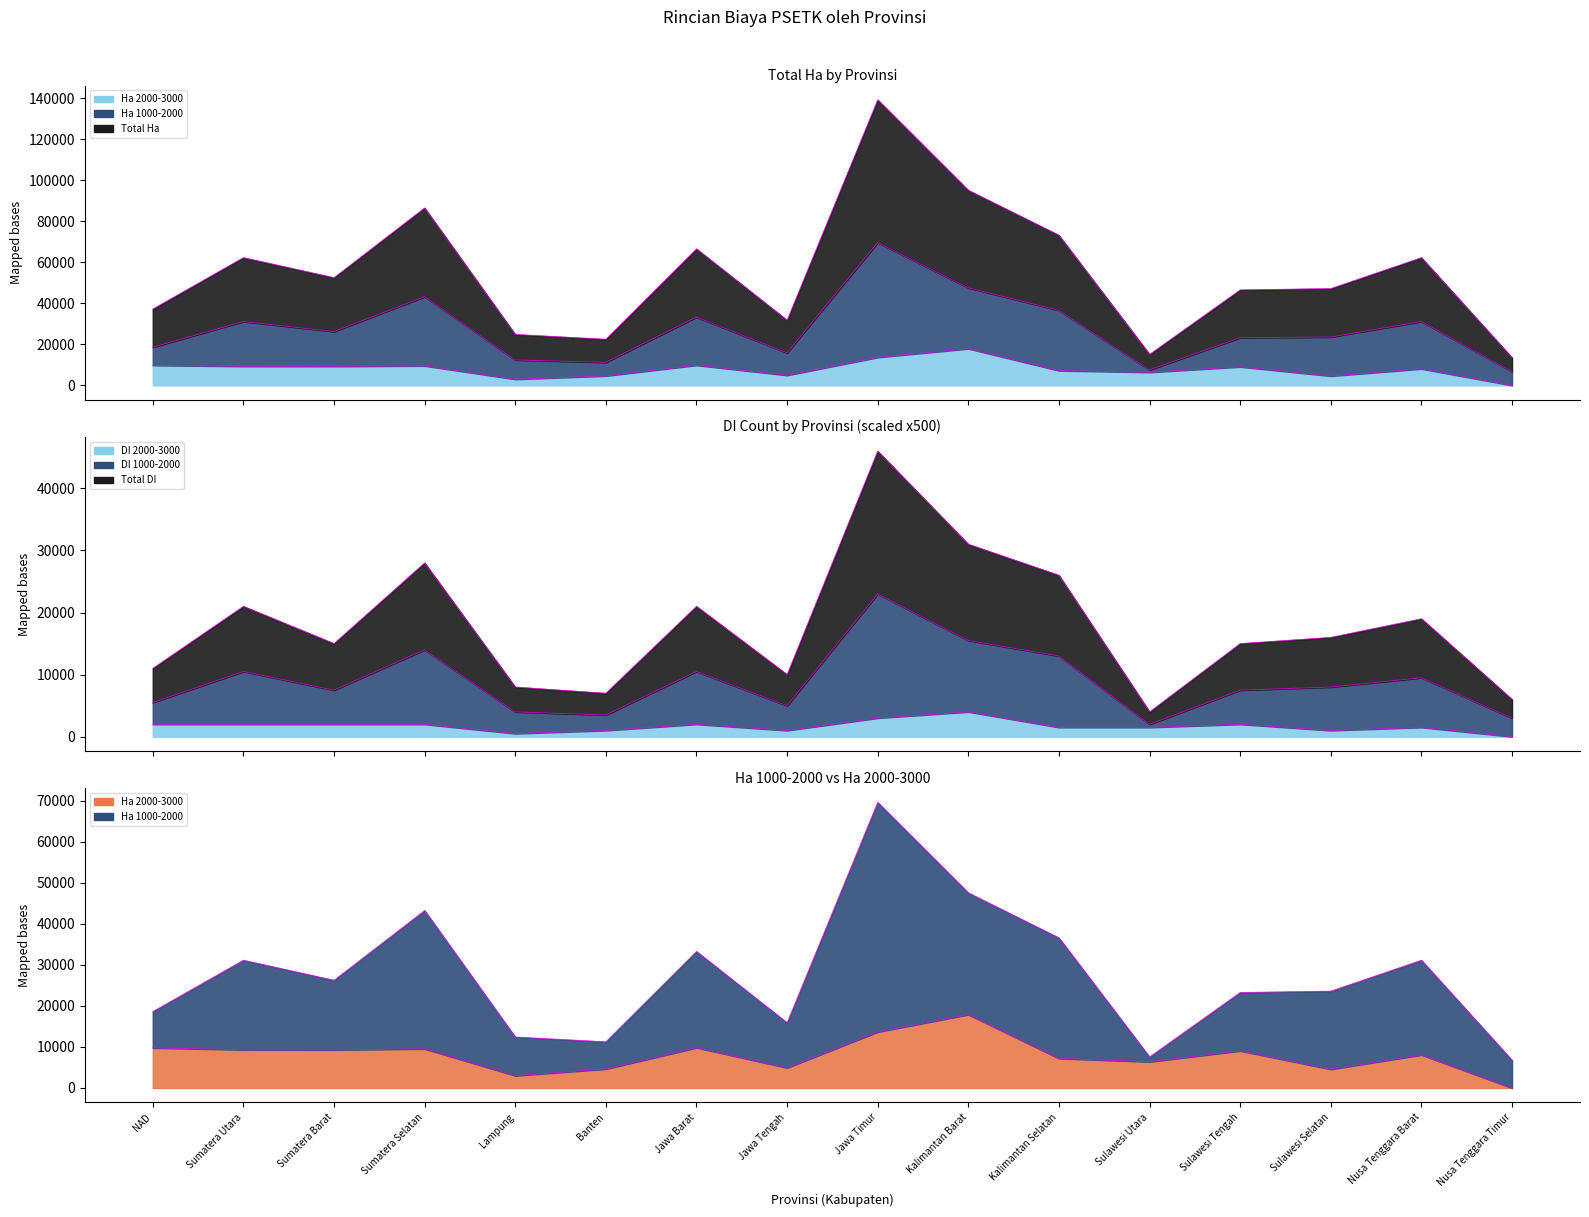

Which series has the largest range (max minus min)?

Total Ha